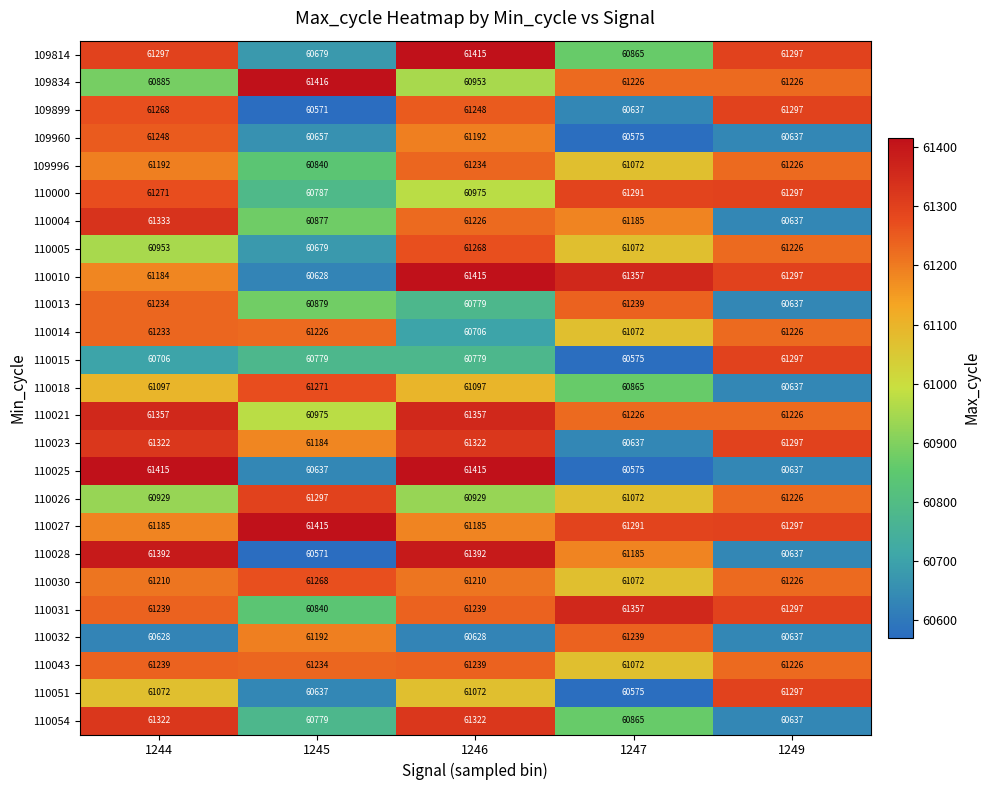

What is the total value across all series at 1246?

1528597